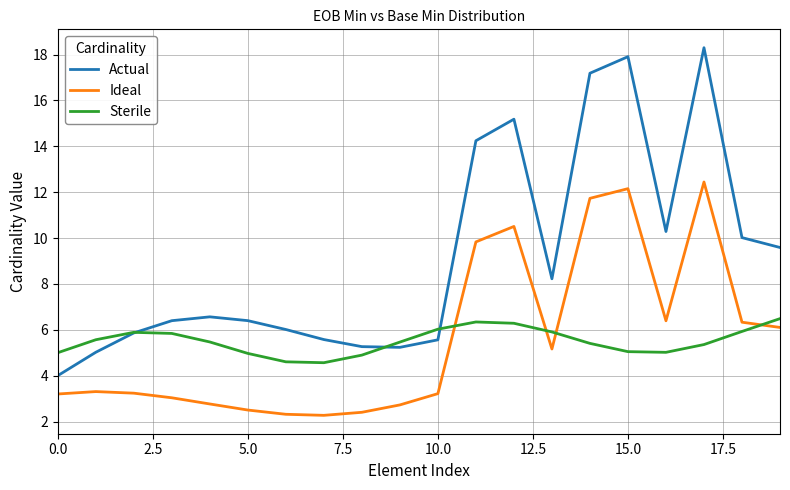

How many intersections are there between Ideal and Sterile?

4